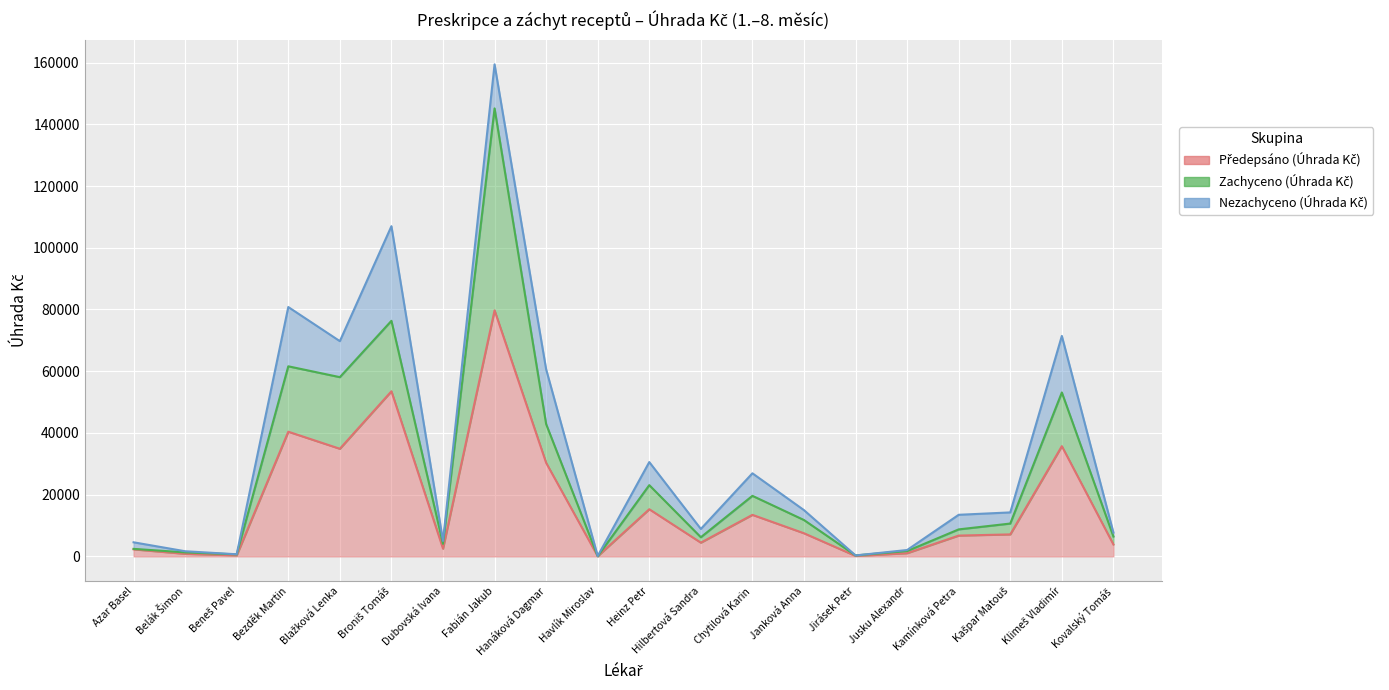

True or false: Zachyceno (Úhrada Kč) and Předepsáno (Úhrada Kč) intersect in this chart.

False